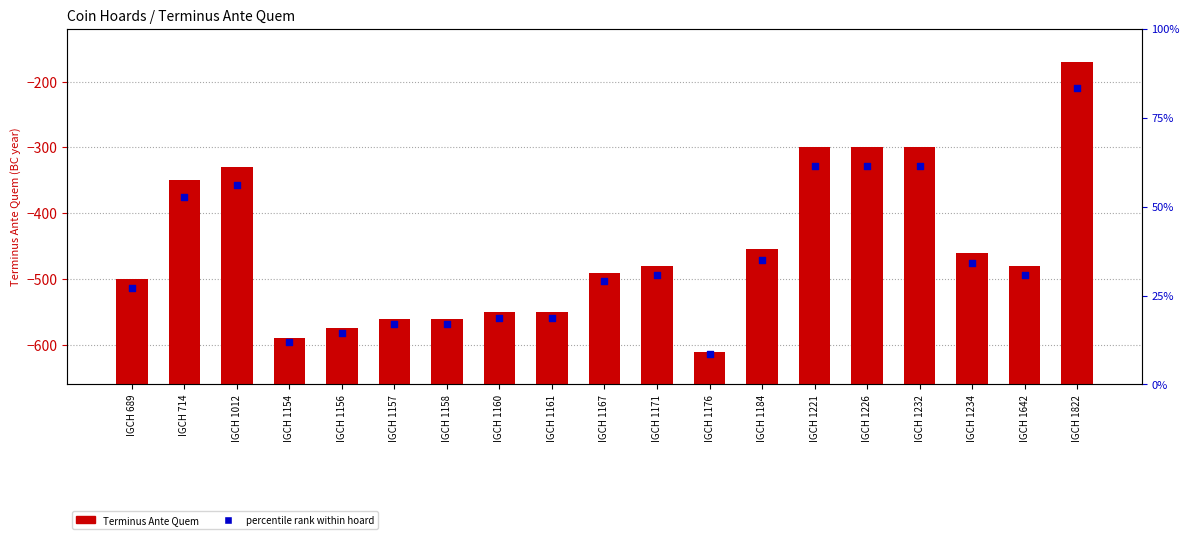

Which series reaches the maximum Y coordinate?

Terminus Ante Quem